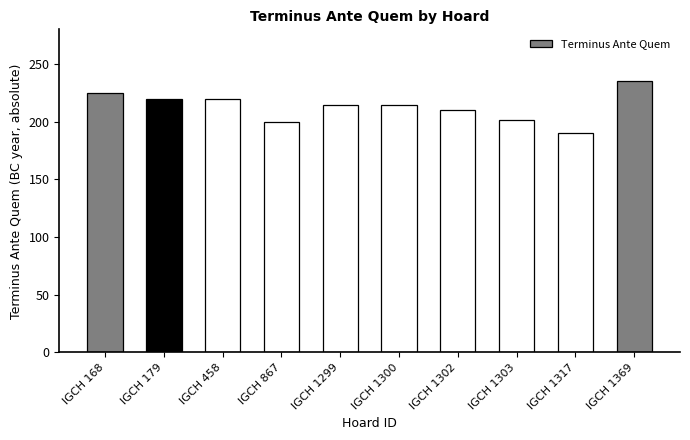

Where does the data first go above 214?

IGCH 168